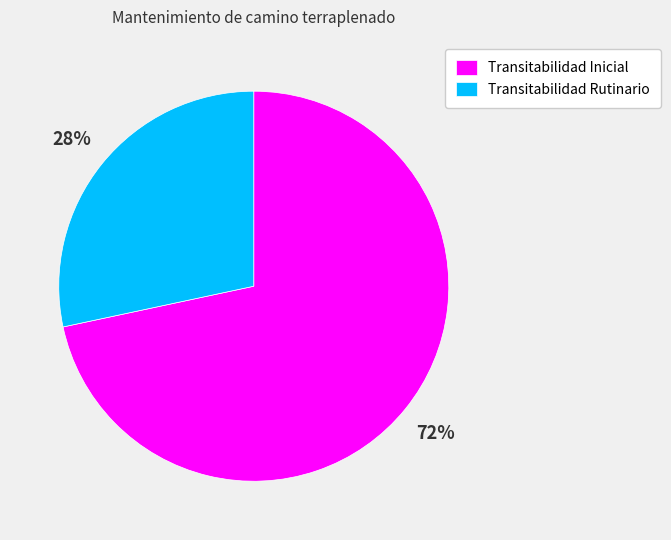

Do Transitabilidad Inicial and Transitabilidad Rutinario together represent more than half of the pie?

Yes